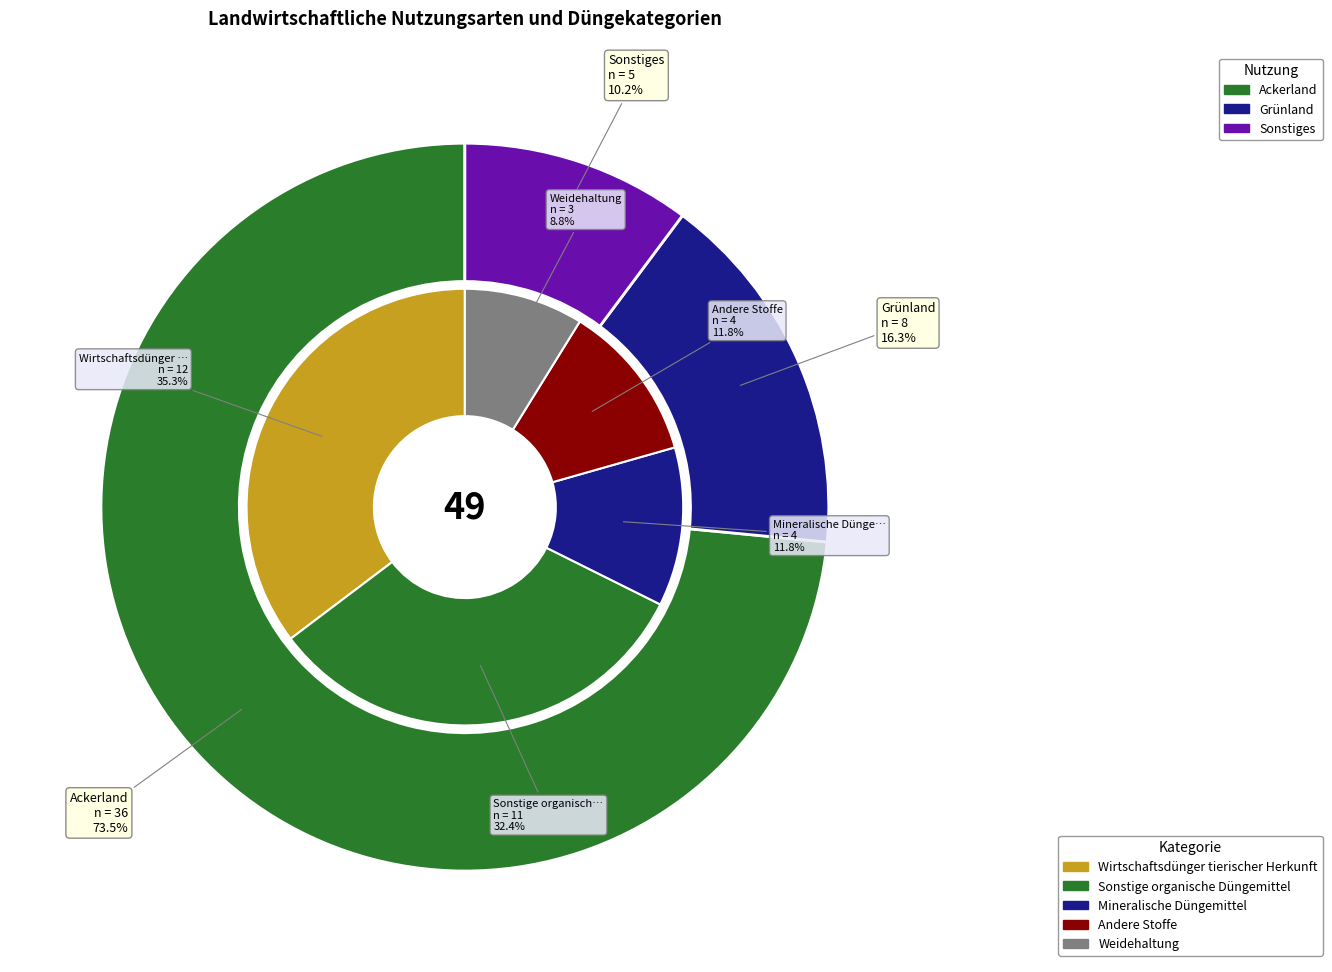

Is the sum of 22 and 10 greater than half?

No